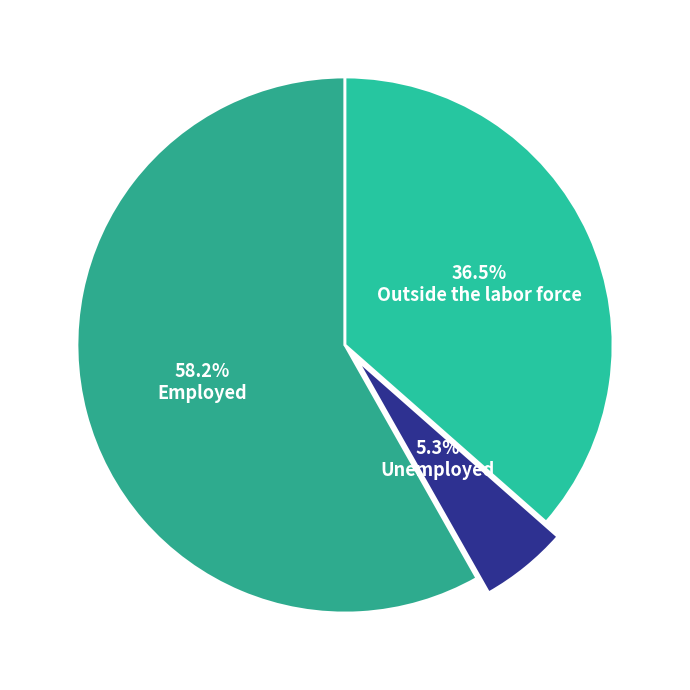

To the nearest percent, what is the average slice percentage?

33%